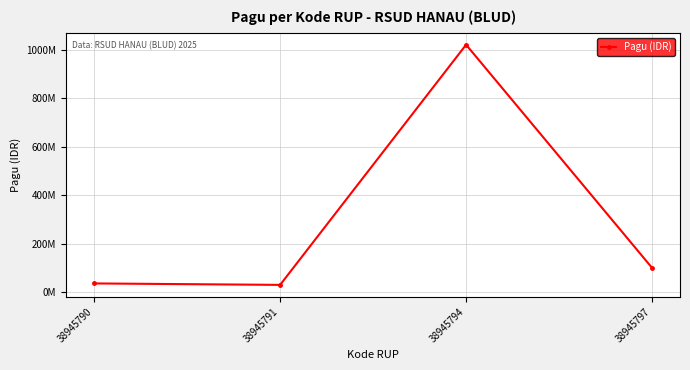

Is this an area chart (filled region under the line)?

No